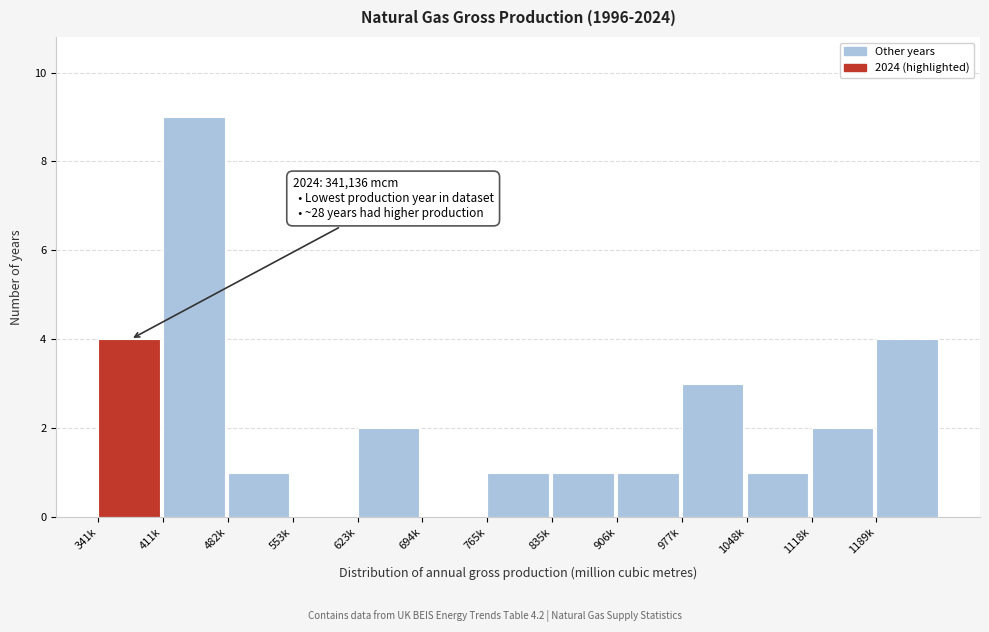

Reading left to right, list all the values displayed in this chart.

341k=4	411k=9	482k=1	553k=0	623k=2	694k=0	765k=1	835k=1	906k=1	977k=3	1048k=1	1118k=2	1189k=4